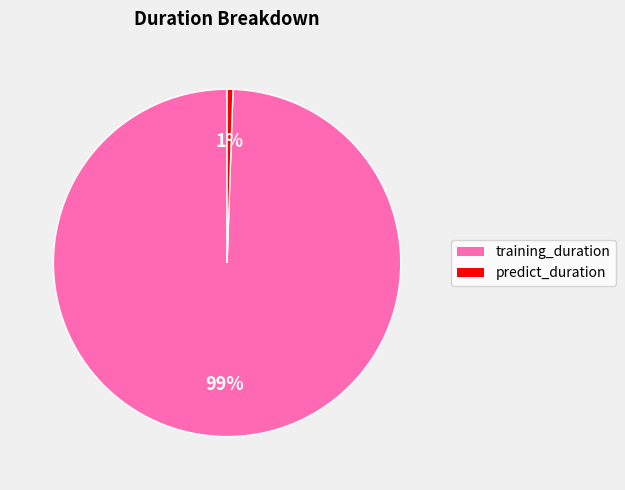

Which category accounts for the majority?

training_duration